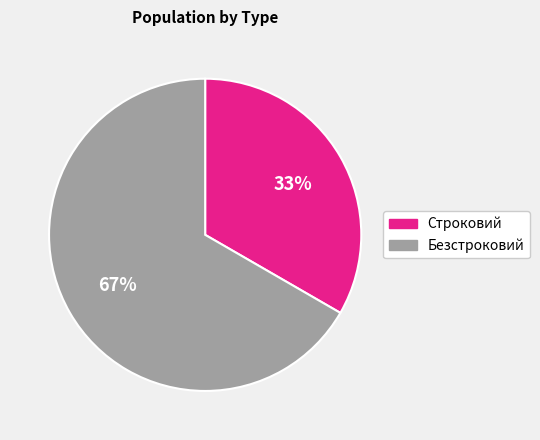

True or false: Строковий accounts for 25% of the total.

False